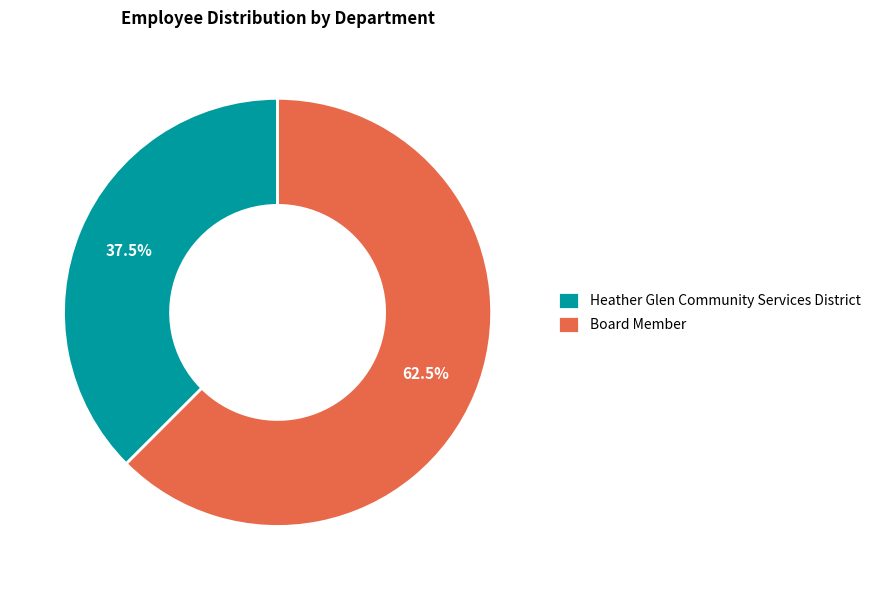

Rank the categories by value from lowest to highest.

Heather Glen Community Services District, Board Member